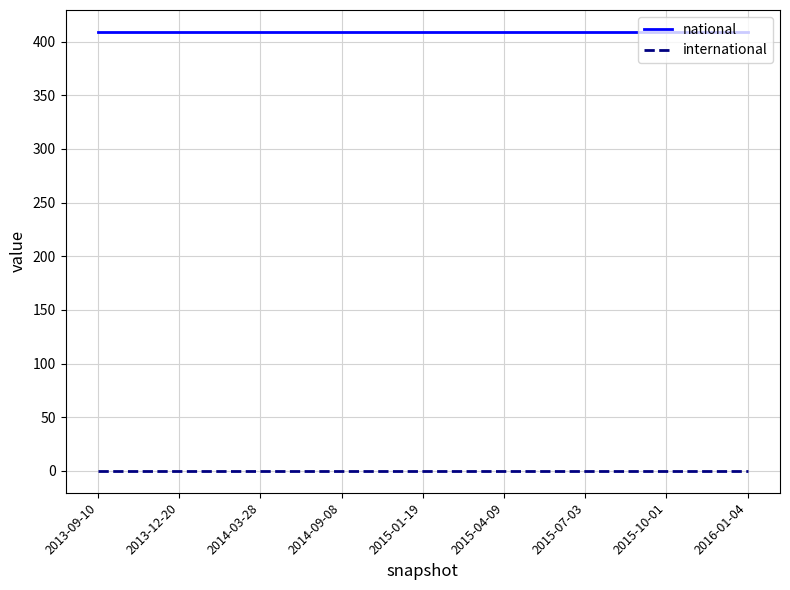

Rank the series by their average value, from highest to lowest.

national, international